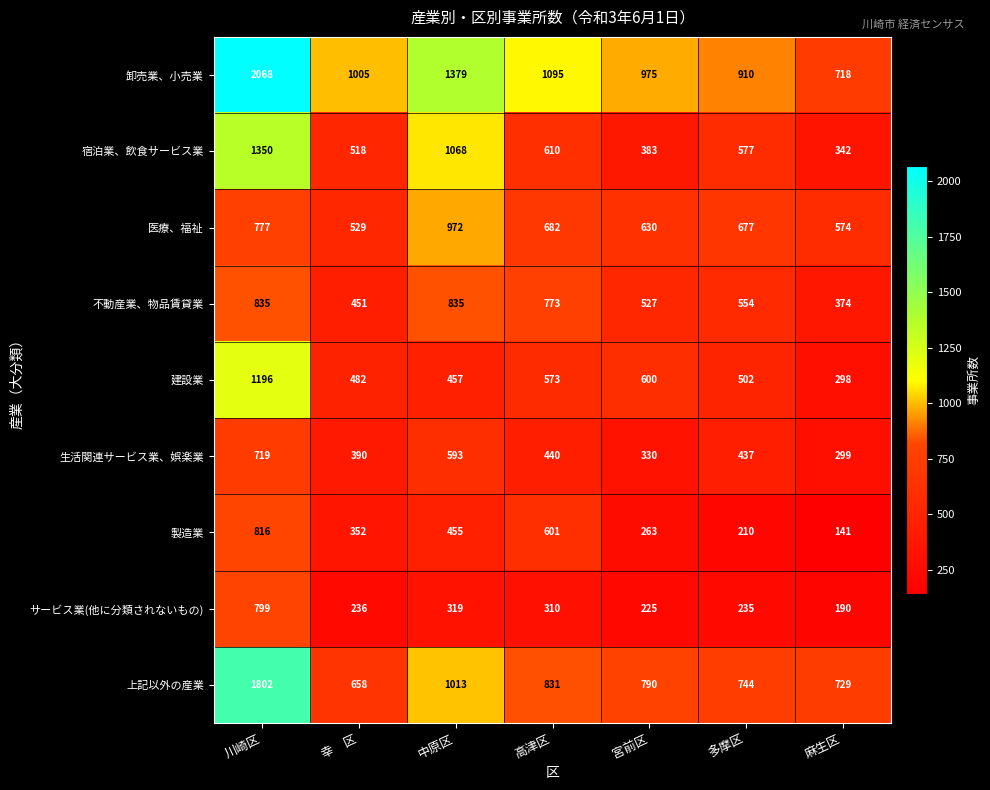

What is the difference between the highest and lowest values at 幸　区?

769